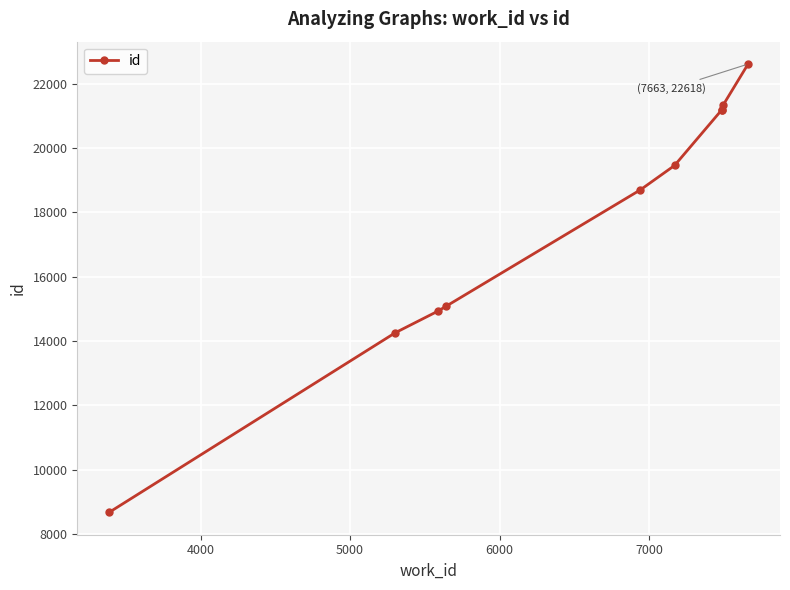

What is the value of the 6th point from the left?

19462